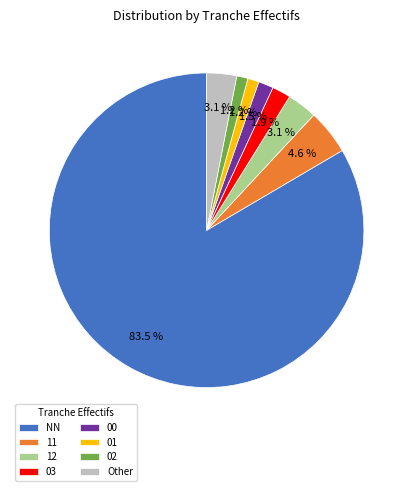

Which has a higher value, Other or 00?

Other